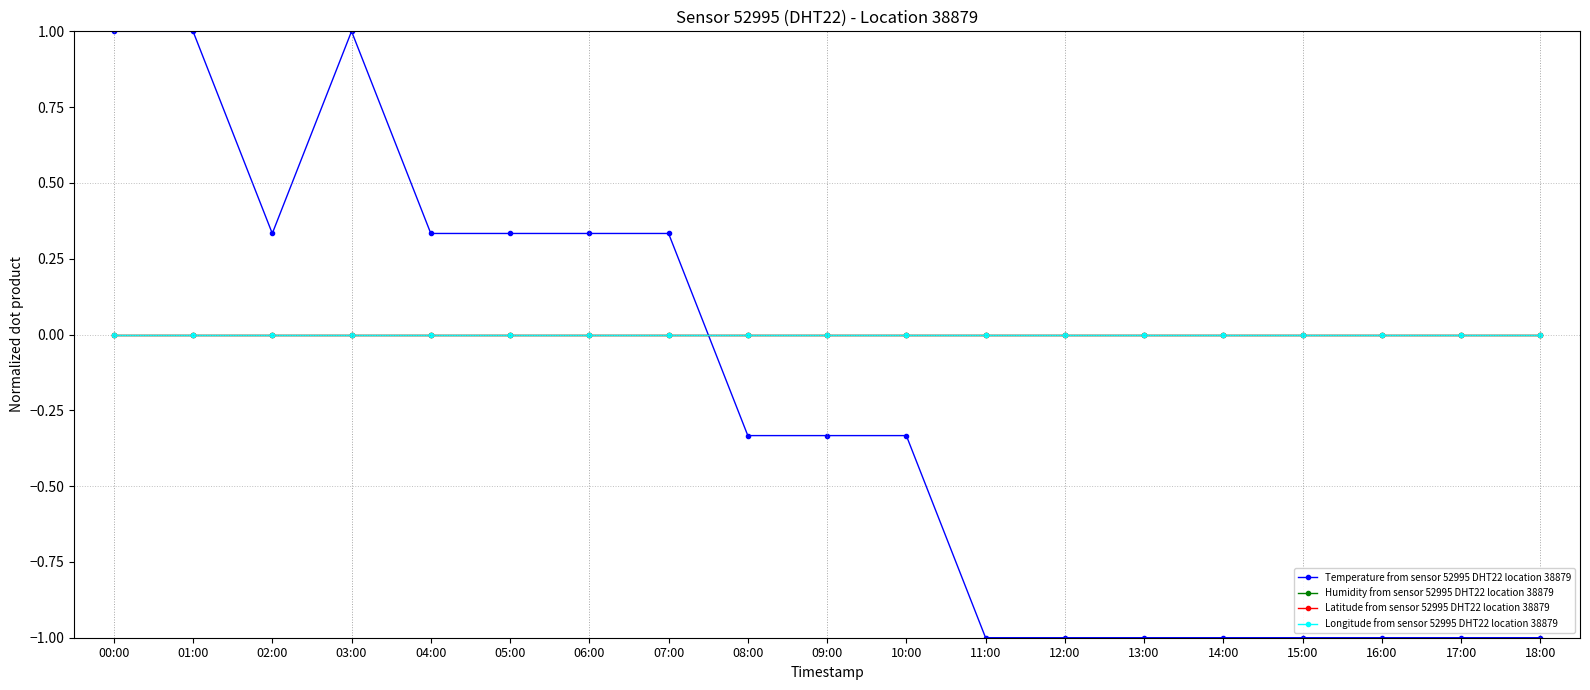

Is this an area chart (filled region under the line)?

No